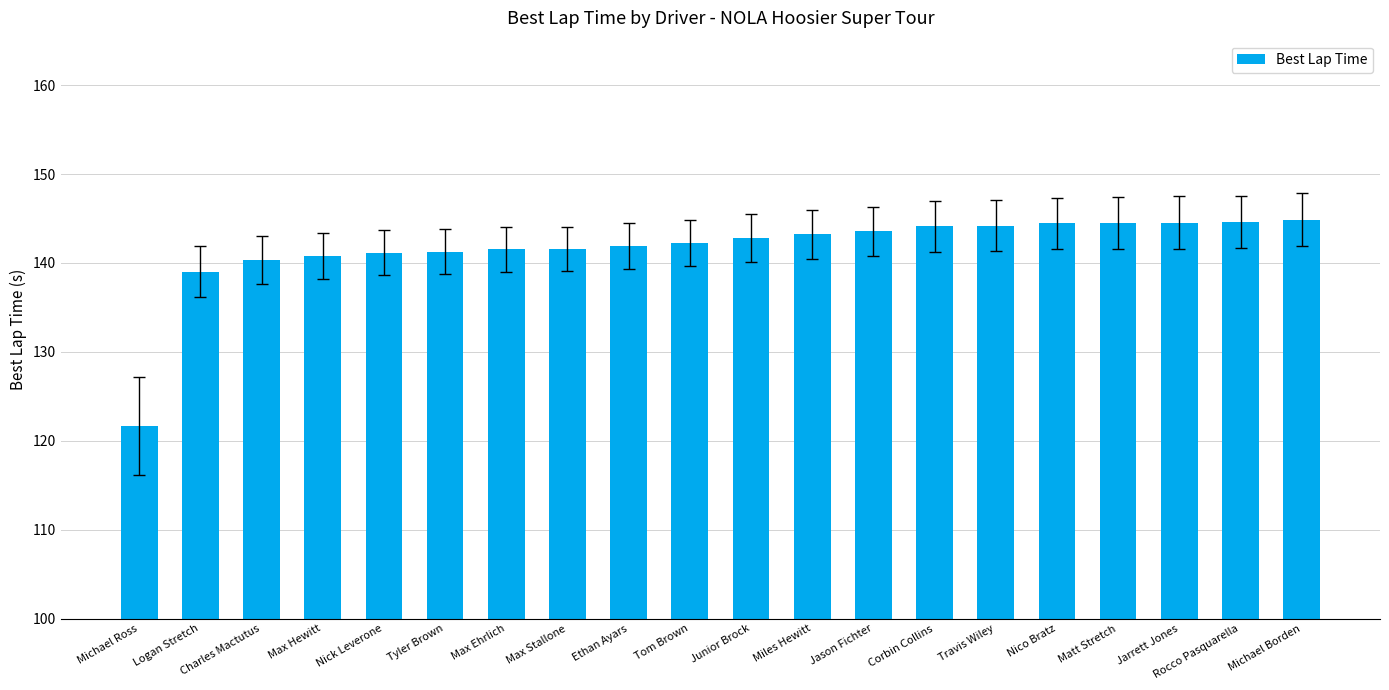

Which category has the lowest value across all series?

Michael Ross